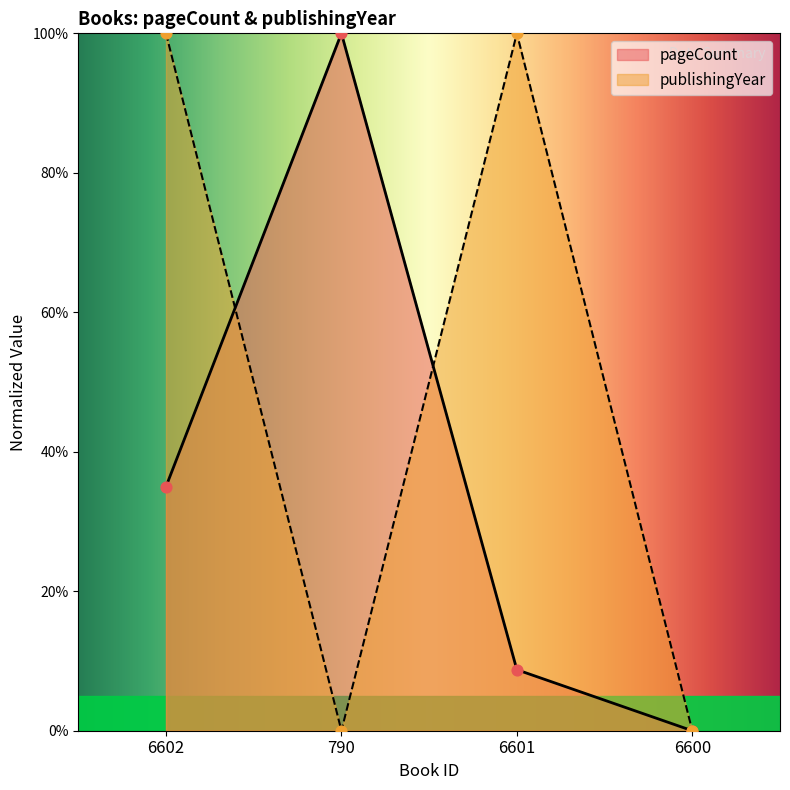

Which series has the largest Y range (max minus min)?

pageCount